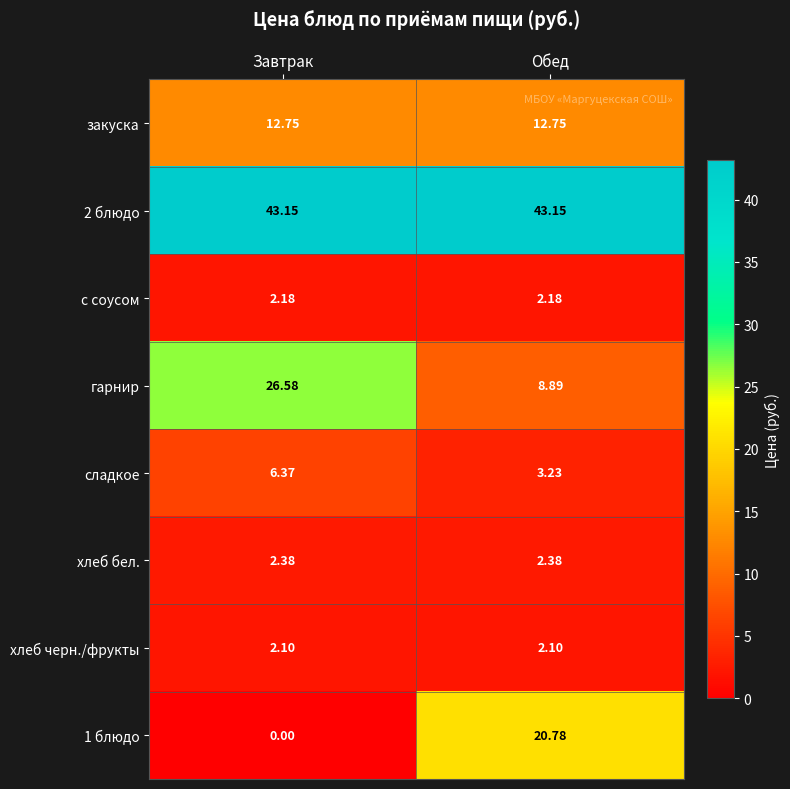

At which category is the sum across all series the highest?

Завтрак